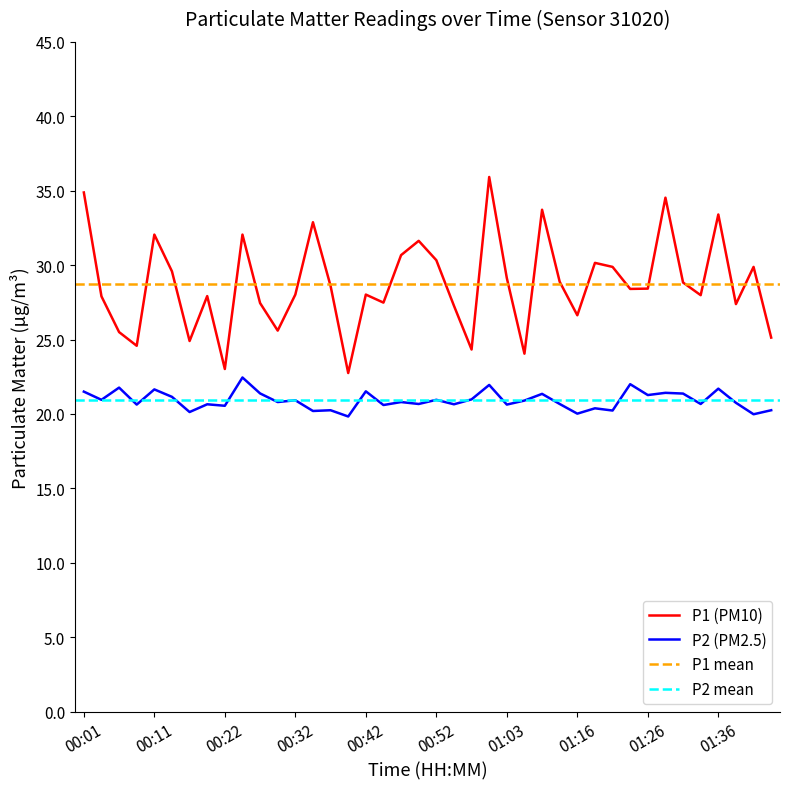

The value of P1 at 00:11 is 32.0. True or false?

True